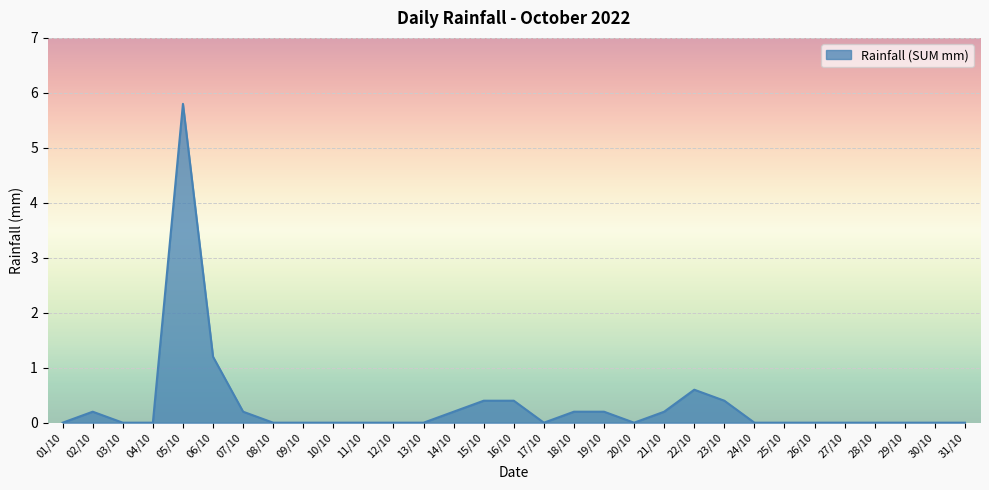

True or false: the data has more than 0 interior local peaks.

True